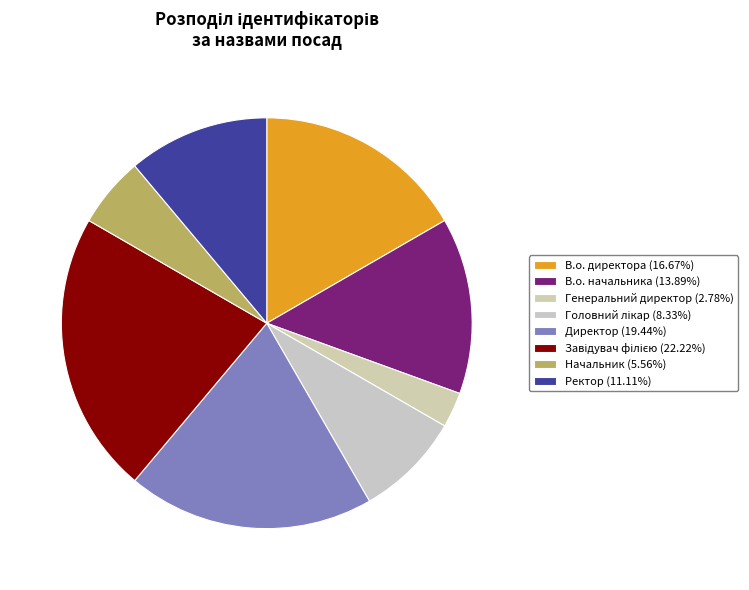

What is the ratio of the value at В.о. директора to the value at Начальник?

3.0